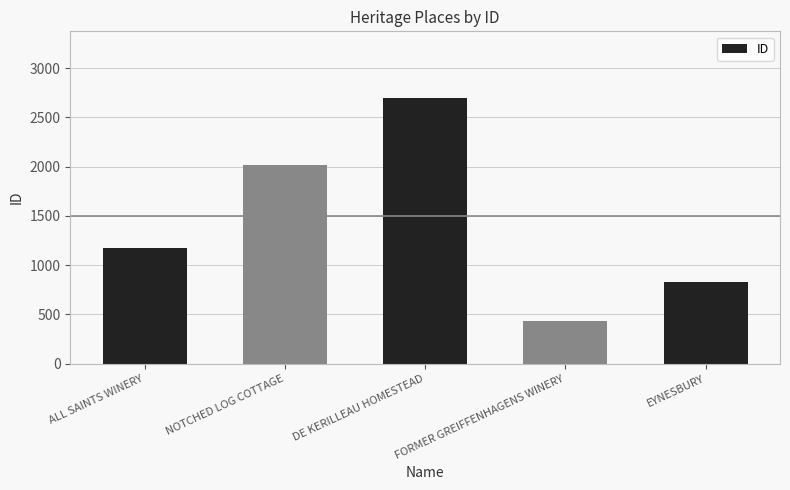

What is the label of the 3rd bar from the right?

DE KERILLEAU HOMESTEAD